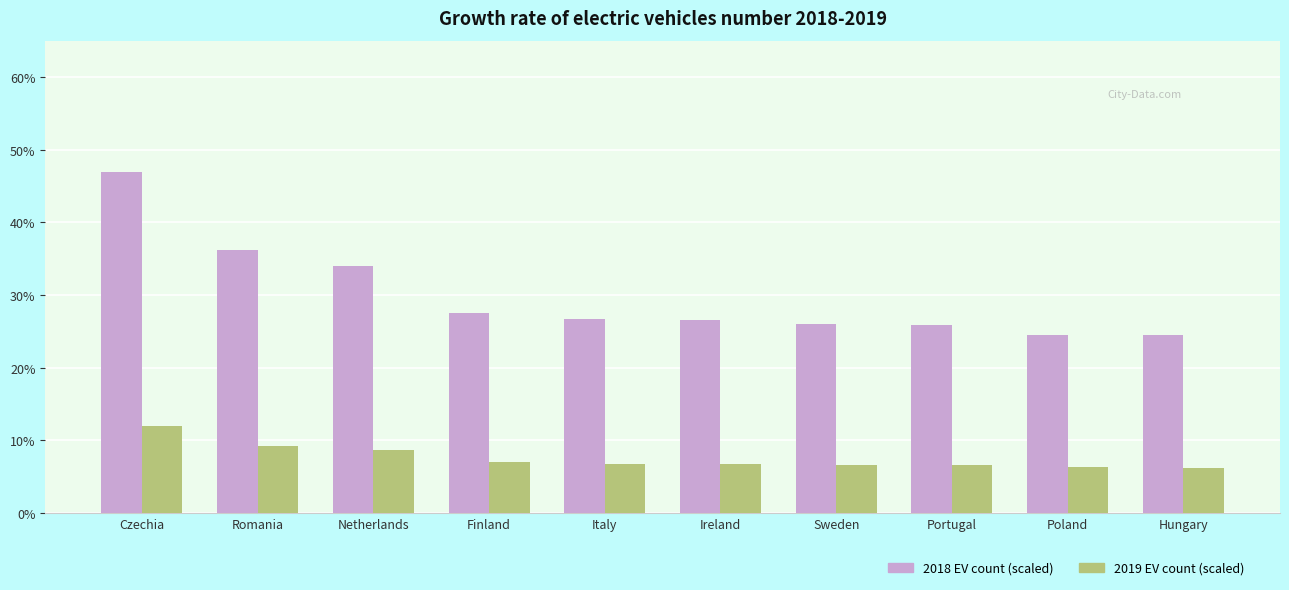

What is the greatest value displayed?

47.0